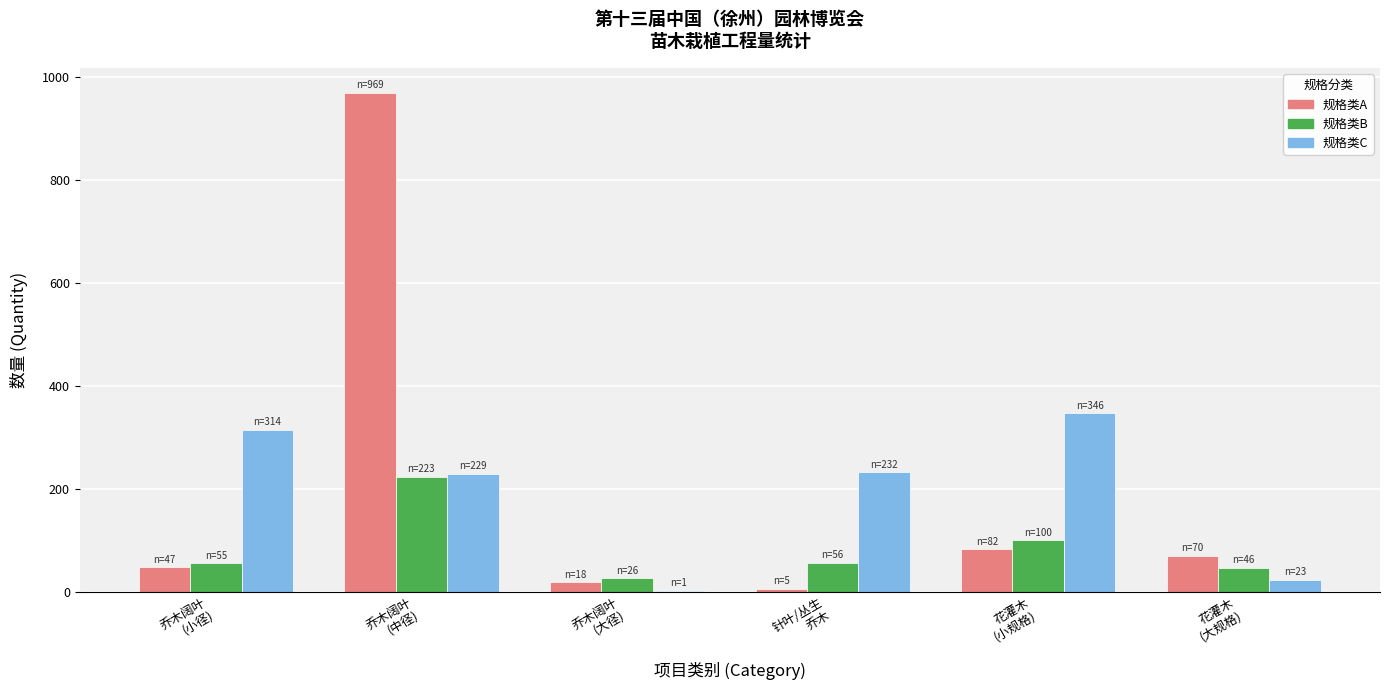

What is the maximum value shown in the chart?

969